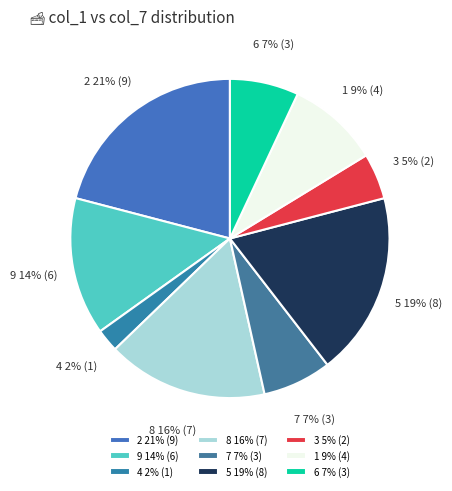

Does 4 2% (1) represent more than half of the total?

No